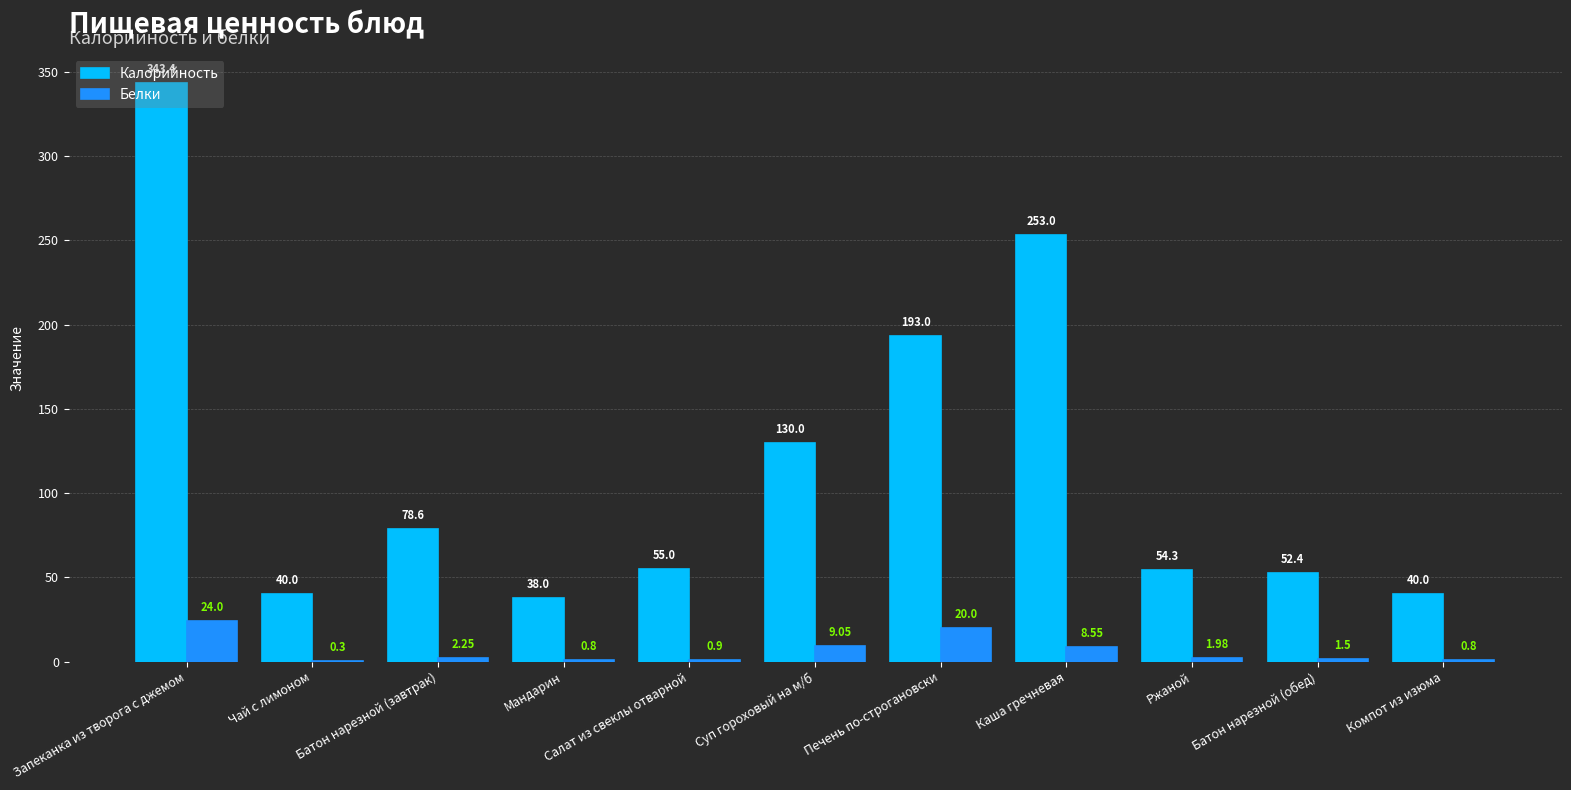

Which category has the highest value in the Белки series?

Запеканка из творога с джемом